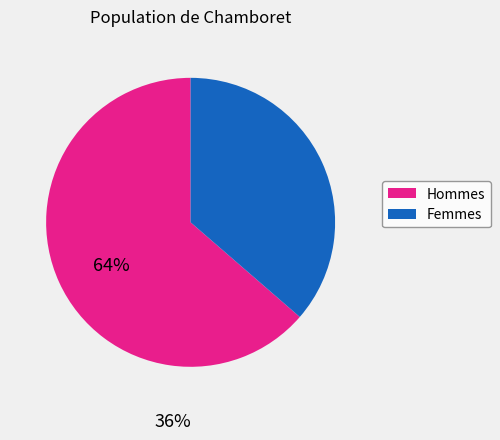

Does any single category account for the majority?

Yes